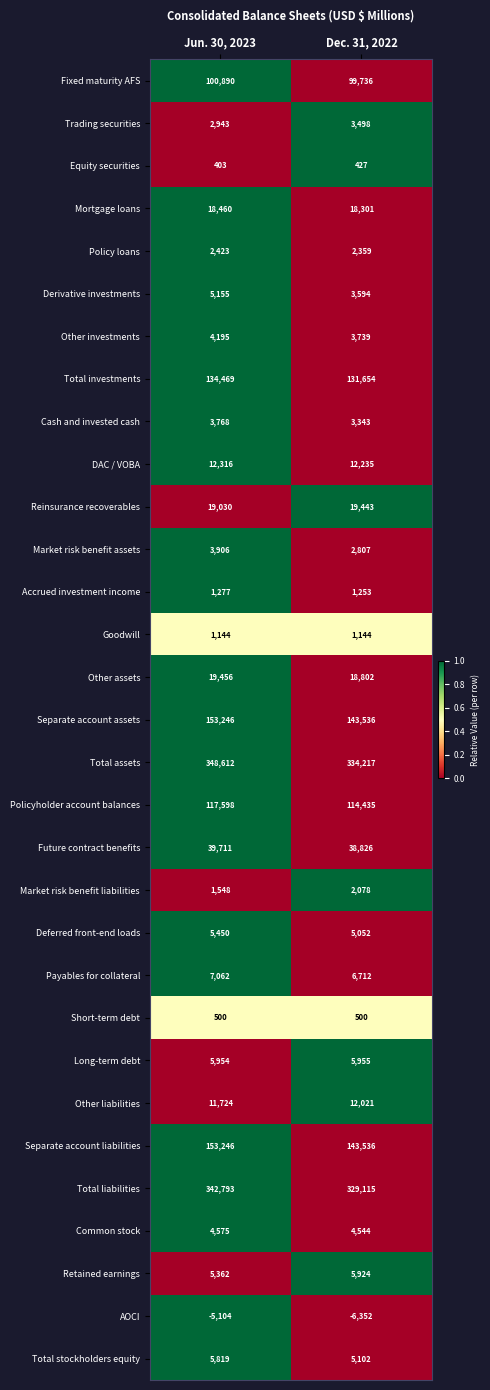

At which label does Other liabilities reach its minimum?

Jun. 30, 2023